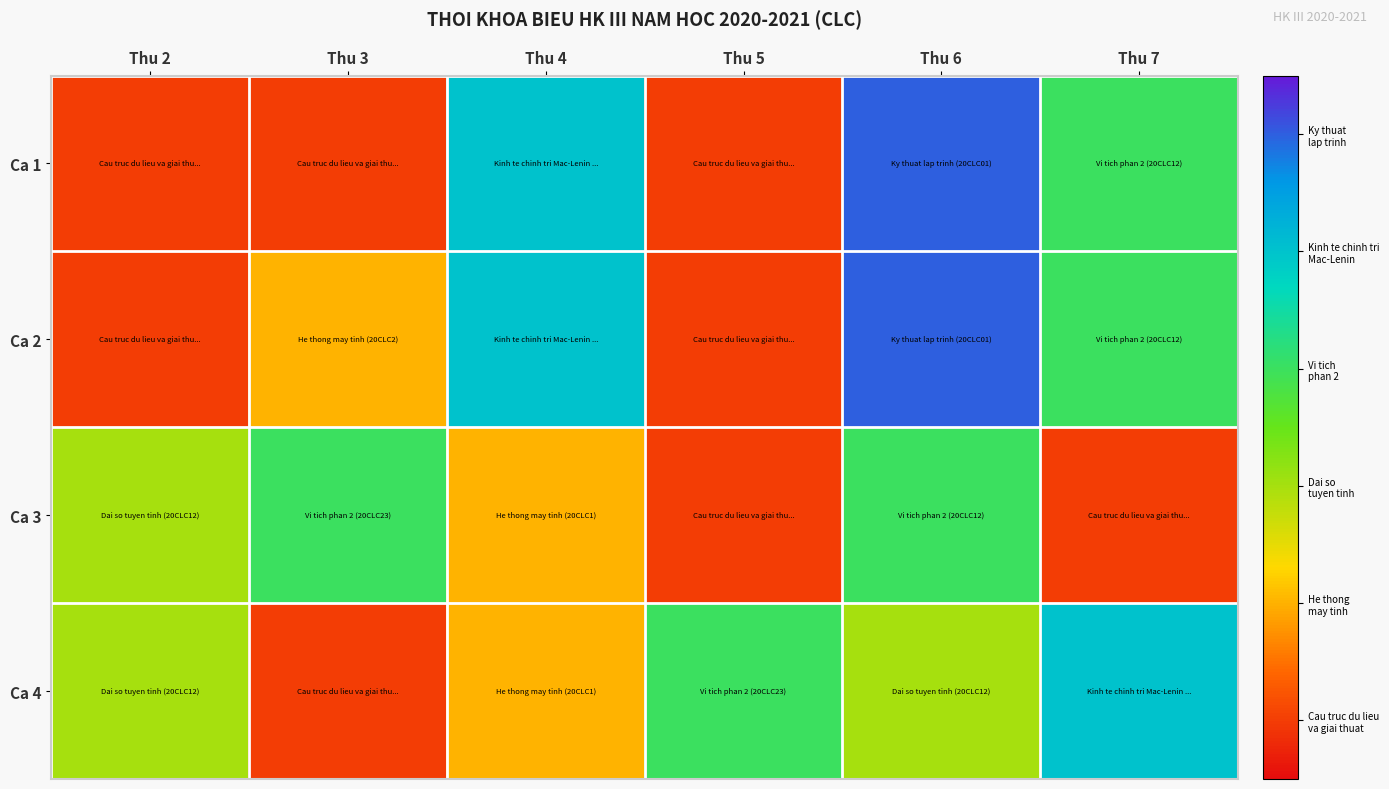

At which category is the sum across all series the highest?

Thu 6